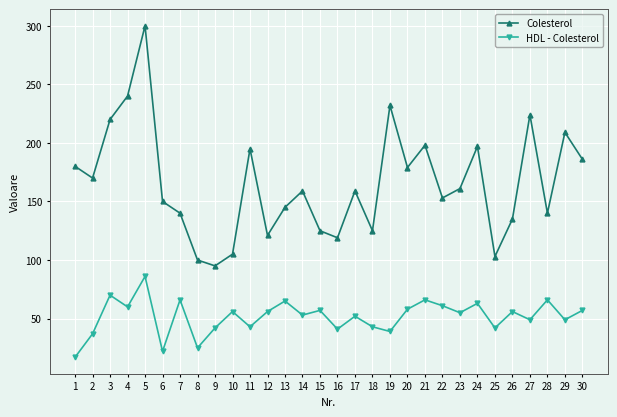

True or false: HDL - Colesterol and Colesterol cross at least once.

False